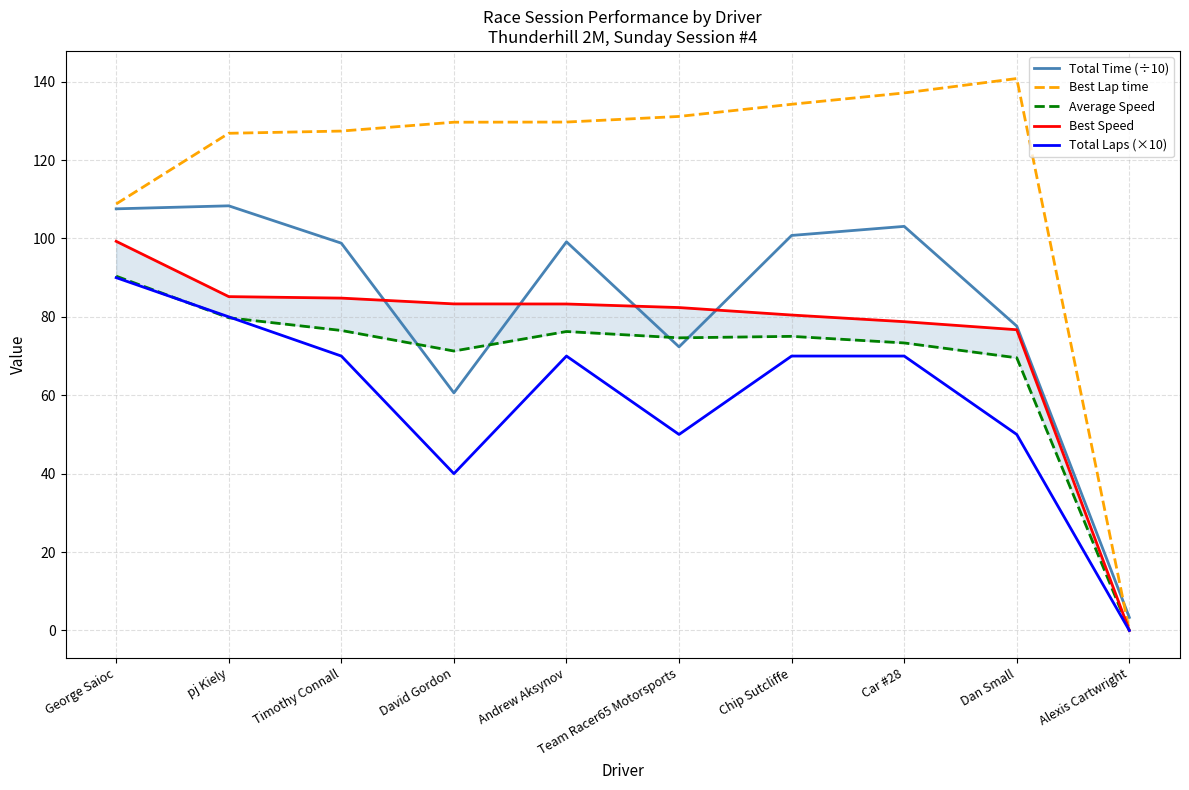

Which series has the largest total across all categories?

Best Lap time